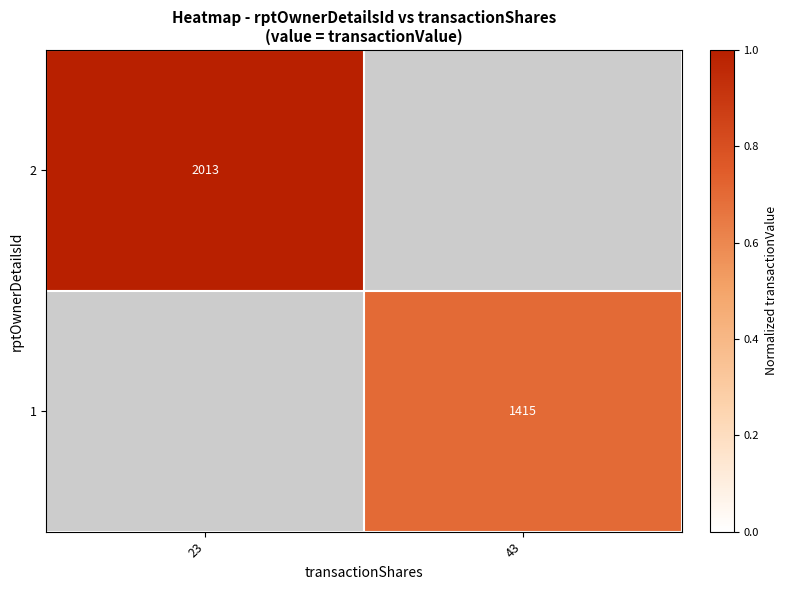

True or false: 2 has a value of 2013 at 23.

True